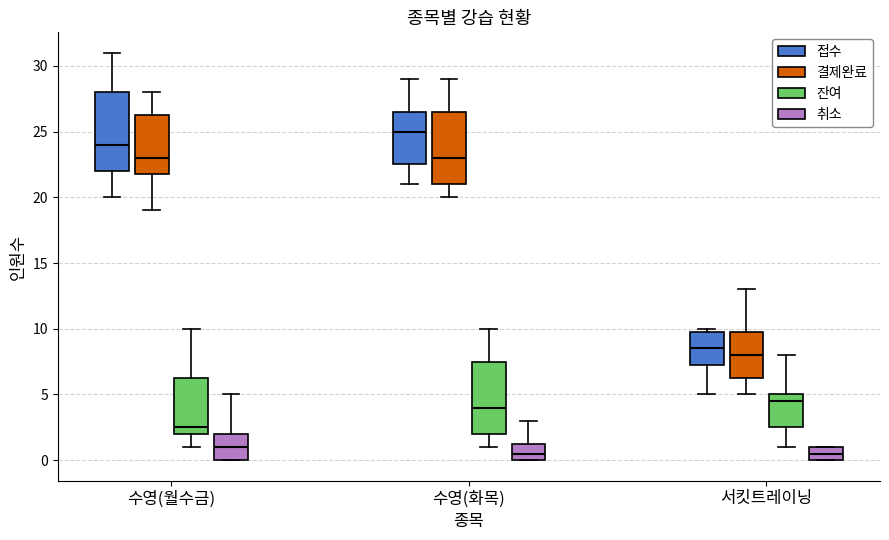

Reading left to right, what are all the values shown in this chart?

접수: 30	26	31	23	24	22	28	28	20	23	21	20	24	24	26	24	30	29	26	13	22	28	21	10	8	9	16	5	7
결제완료: 27	24	28	20	23	20	28	23	19	23	21	20	22	23	24	23	27	29	26	12	22	28	21	10	7	9	13	5	6
잔여: 3	6	2	10	7	10	2	7	6	2	4	5	3	2	1	2	2	1	4	18	8	2	9	5	8	1	2	5	4
취소: 3	2	3	3	1	2	0	5	1	0	0	0	2	1	2	1	2	0	0	1	0	0	0	0	1	0	3	0	1